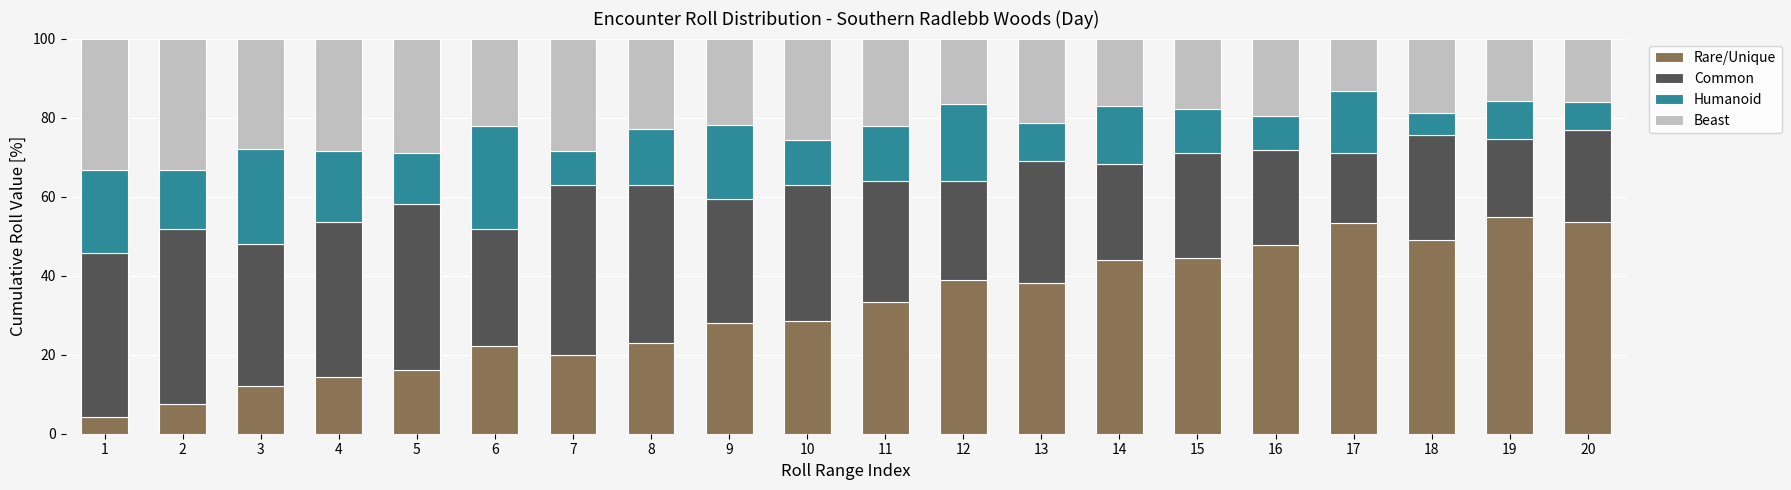

Count the number of data series in this chart.

4